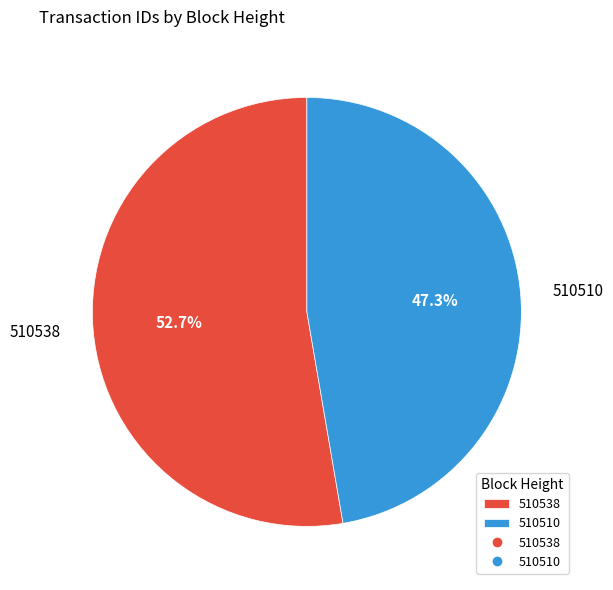

Which slice is the smallest?

510510